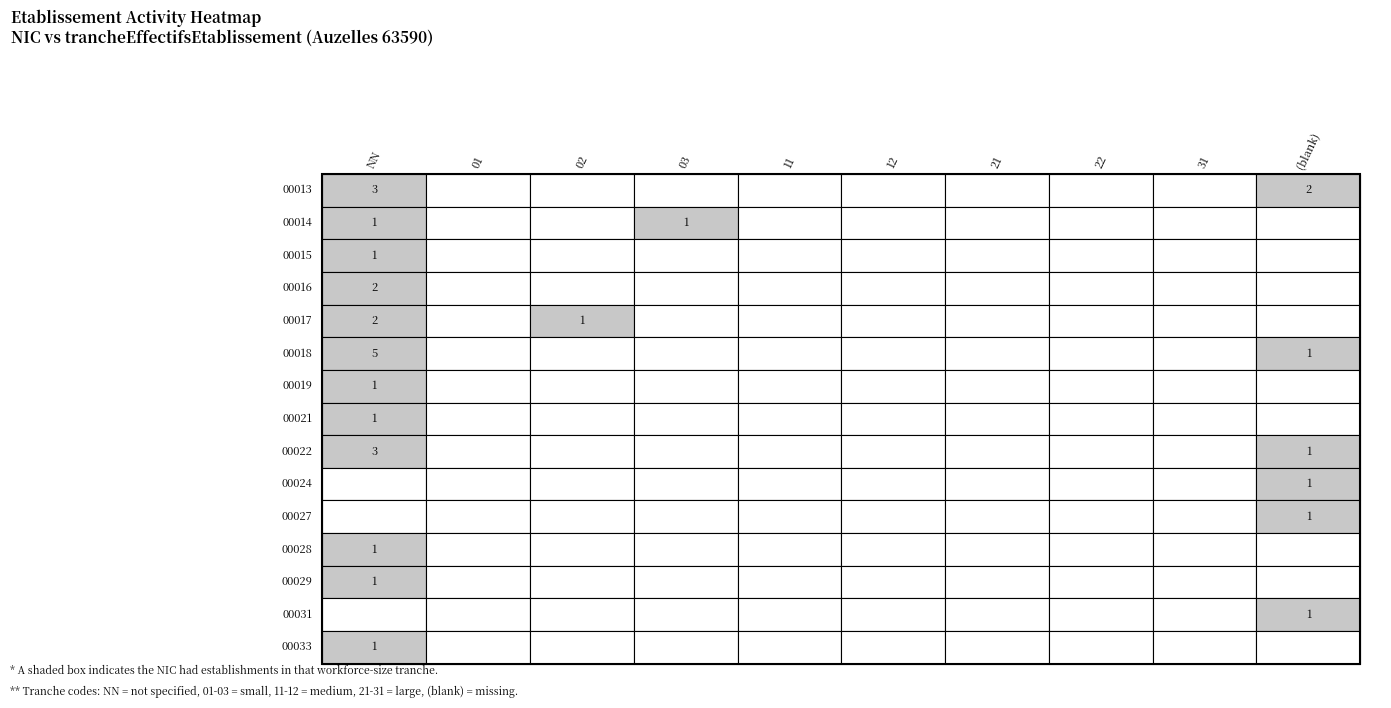

What is the difference between the maximum and minimum values in the 00017 series?

1